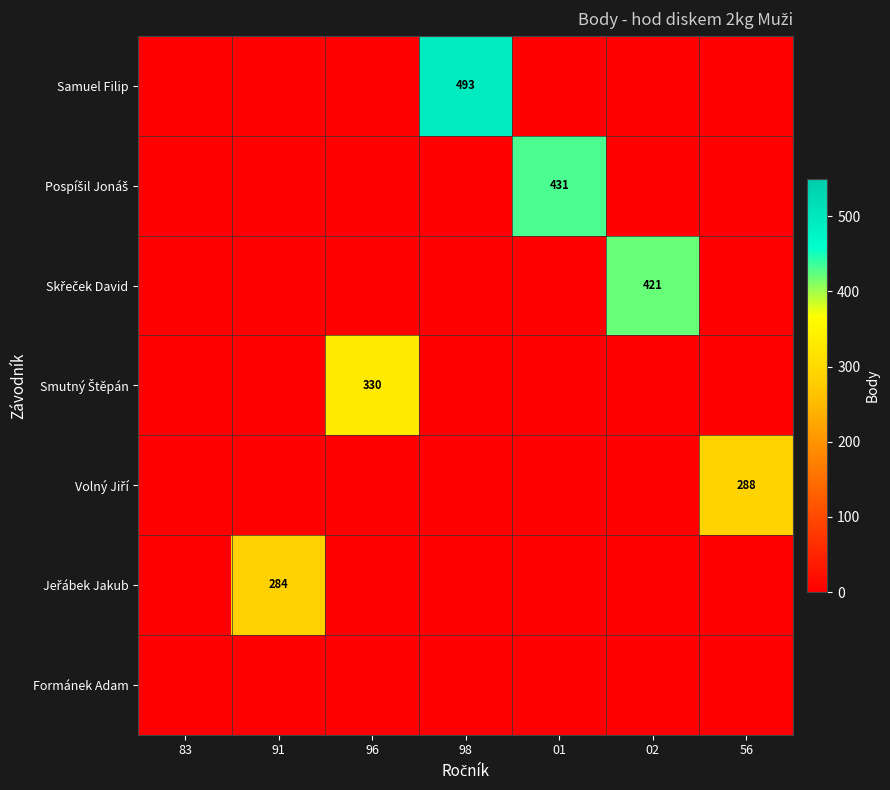

At how many categories does at least one series exceed 390?

3